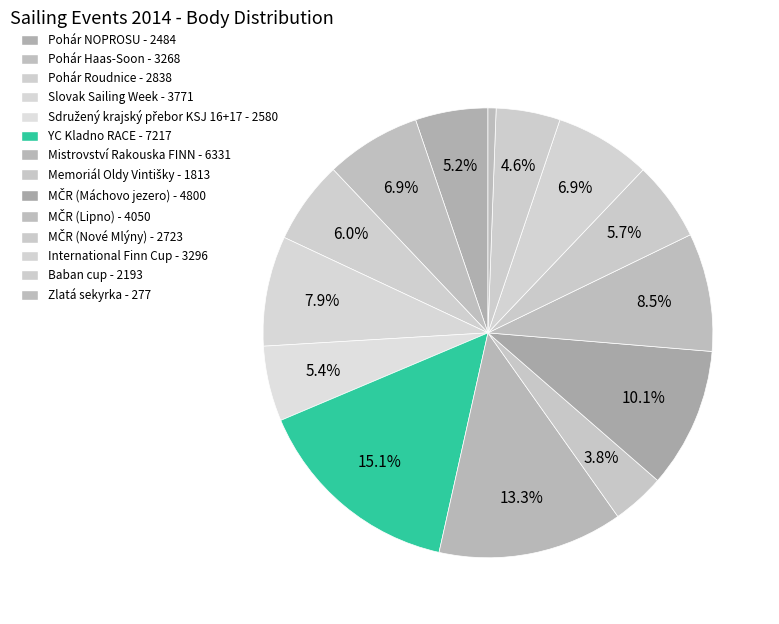

Count the number of slices in the pie.

14